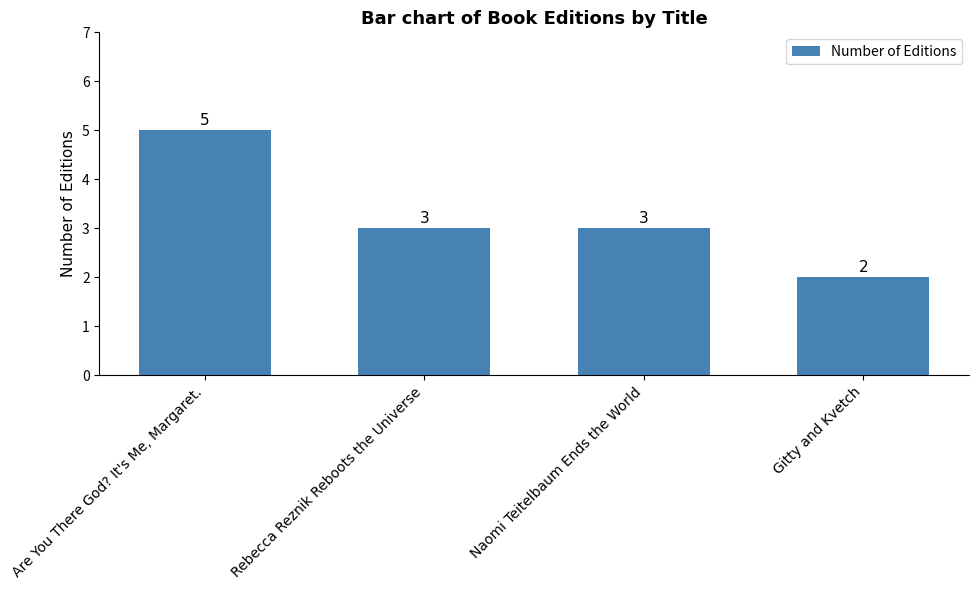

Does the chart contain stacked bars?

No